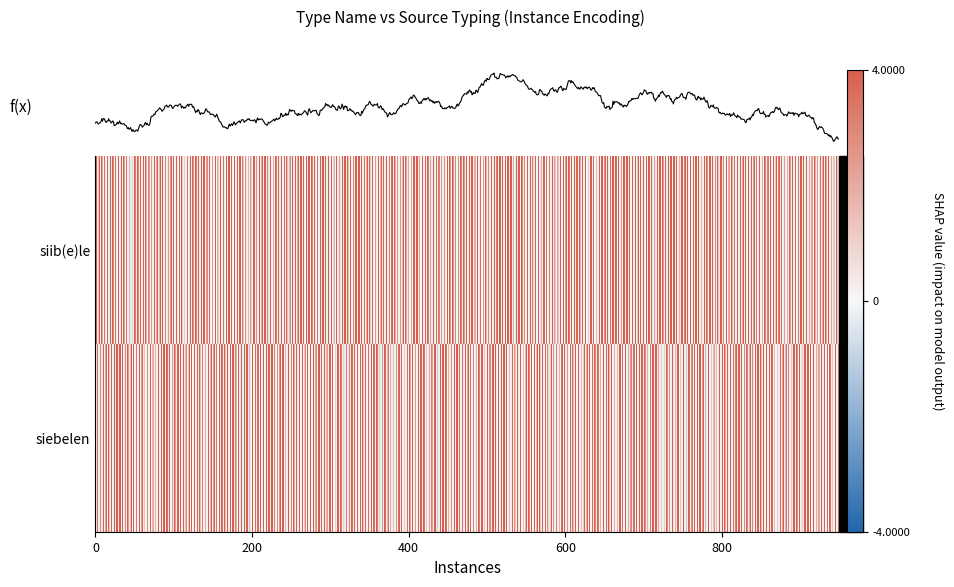

How many series are shown in this chart?

2